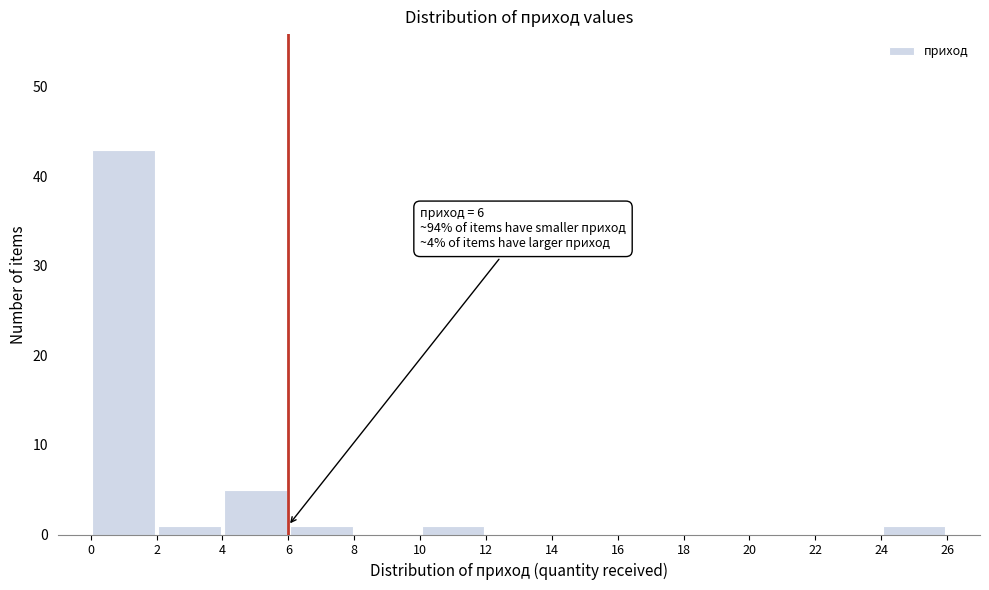

Which range on the x-axis has the tallest bar?

0 to 2